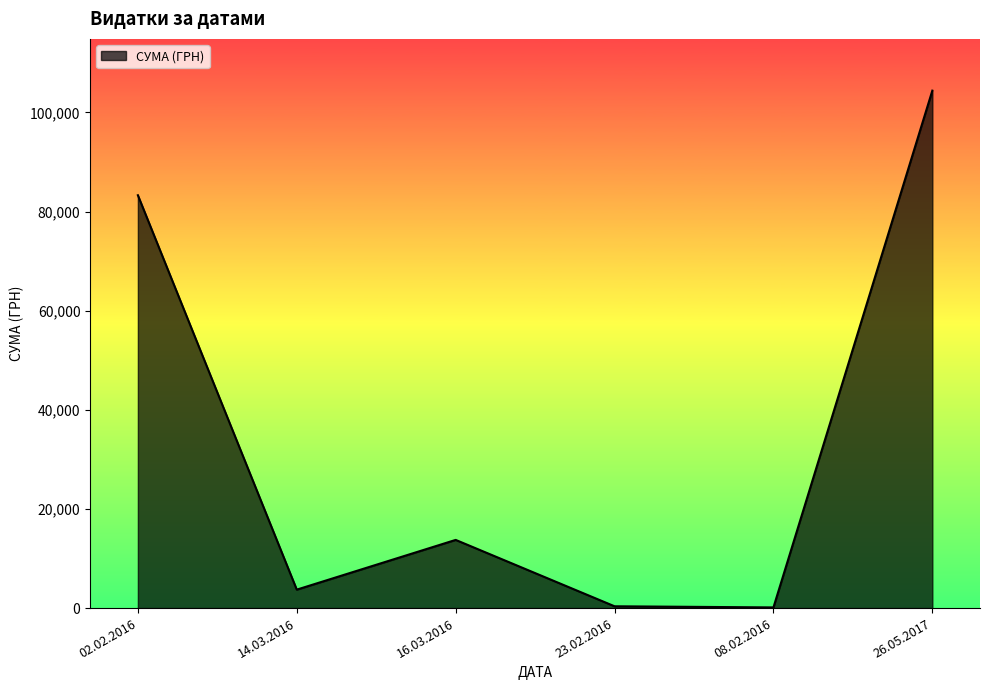

How many lines are shown in the chart?

1